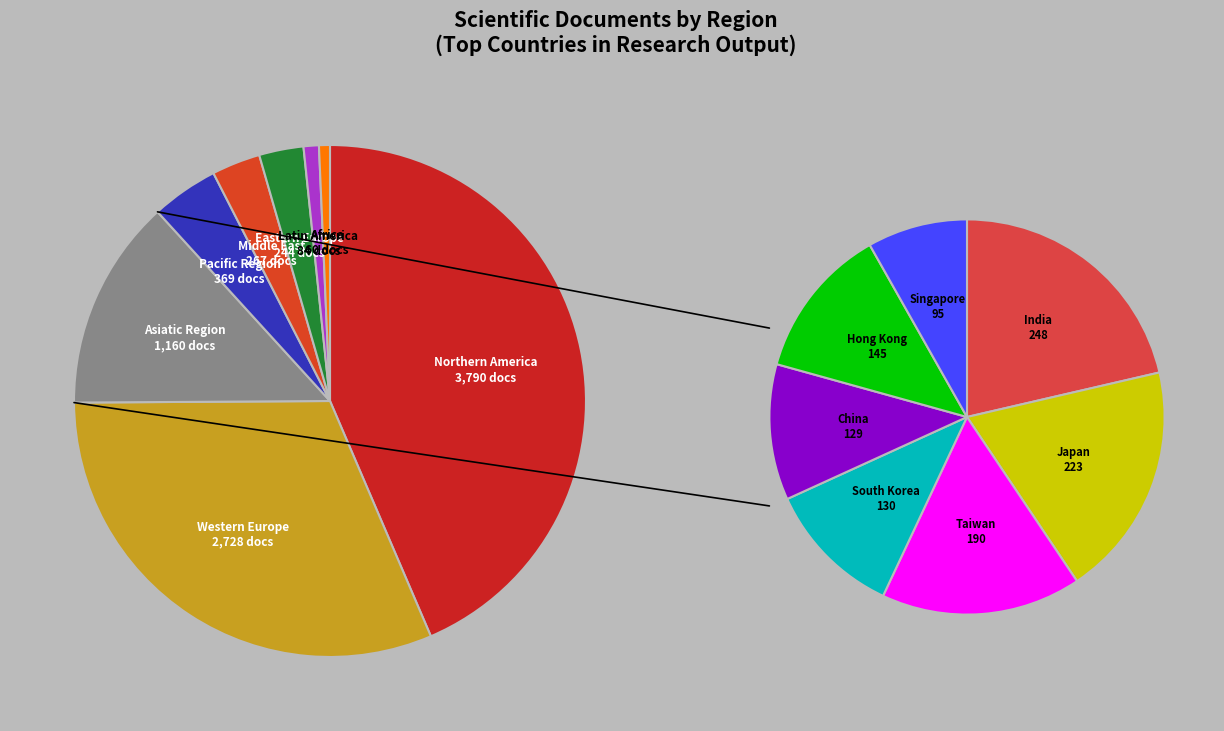

Which category has the smallest portion of the pie?

Africa